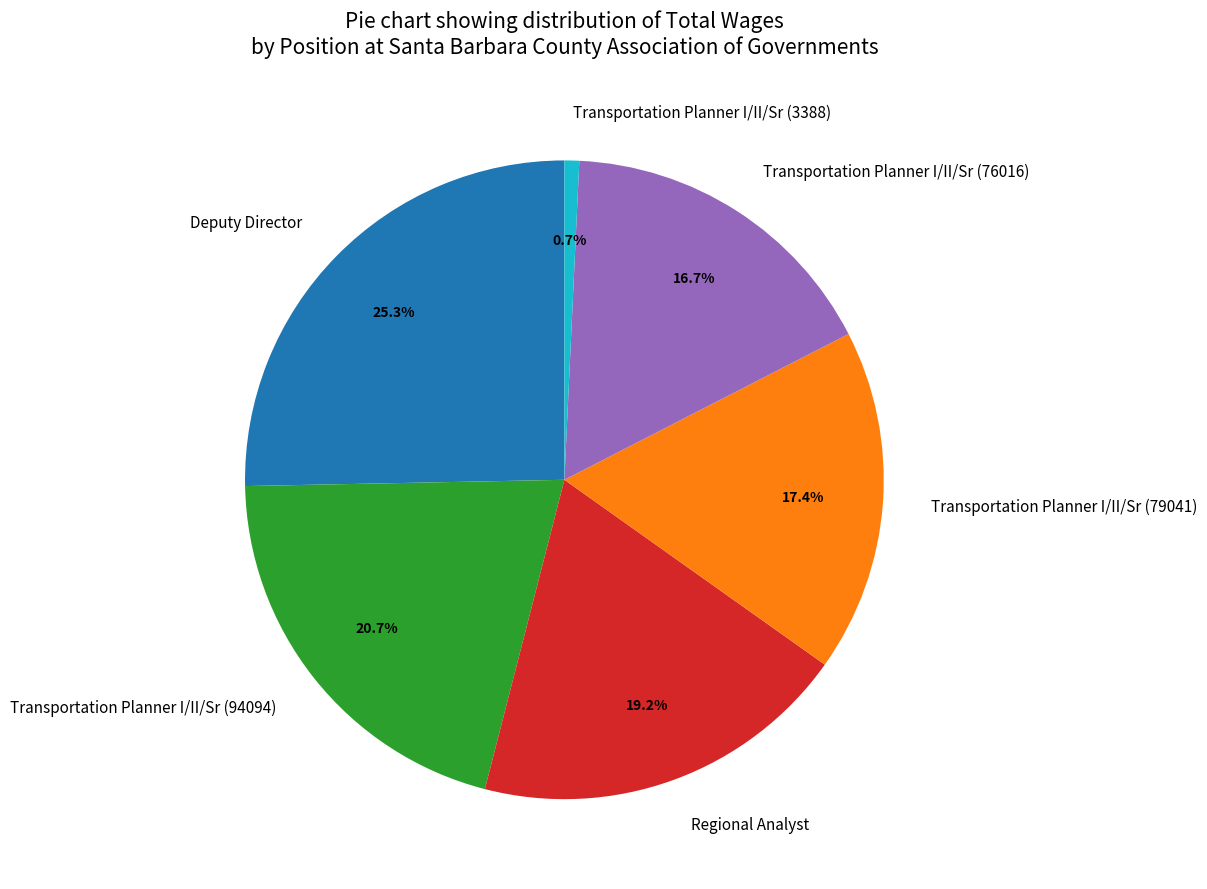

To the nearest percent, what is the average slice percentage?

17%